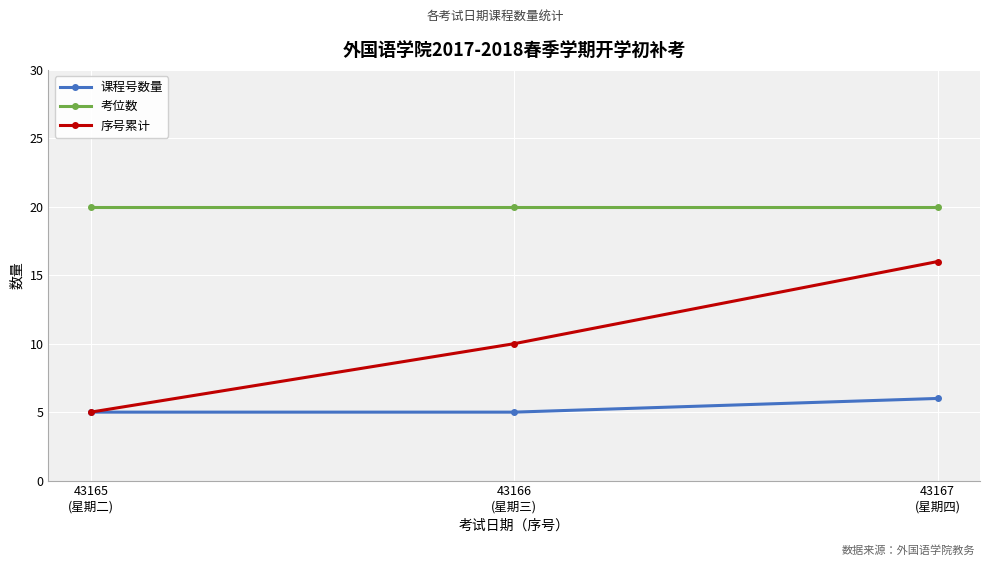

Between 43165
(星期二) and 43166
(星期三), which series saw the biggest shift?

序号累计